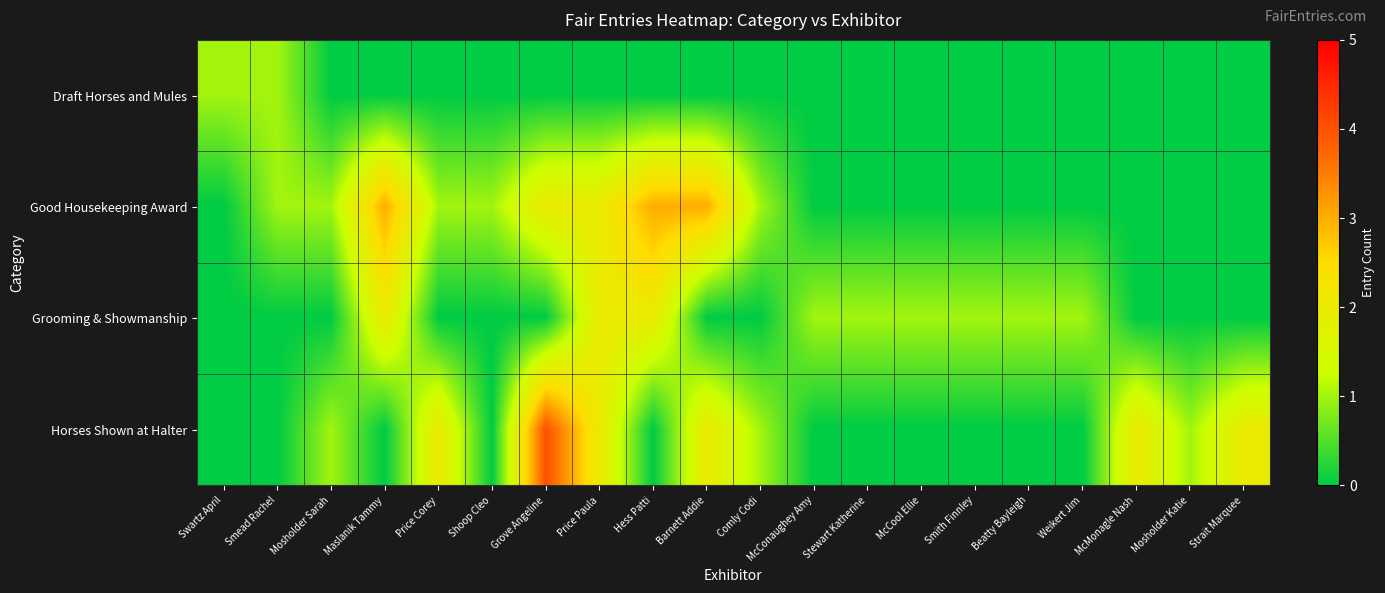

List the series in order of their peak value, lowest first.

Draft Horses and Mules, Grooming & Showmanship, Good Housekeeping Award, Horses Shown at Halter